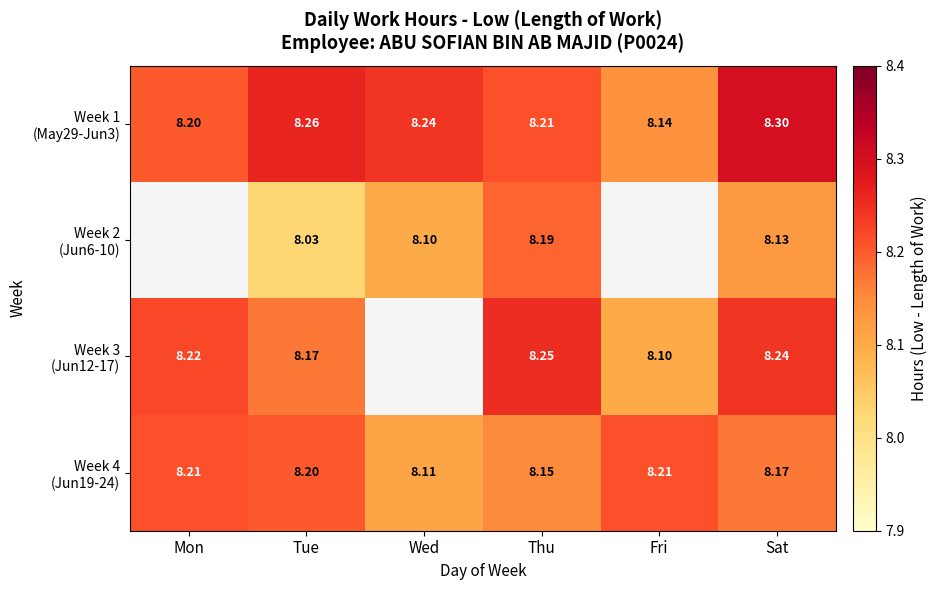

How many data points does each series have?

6